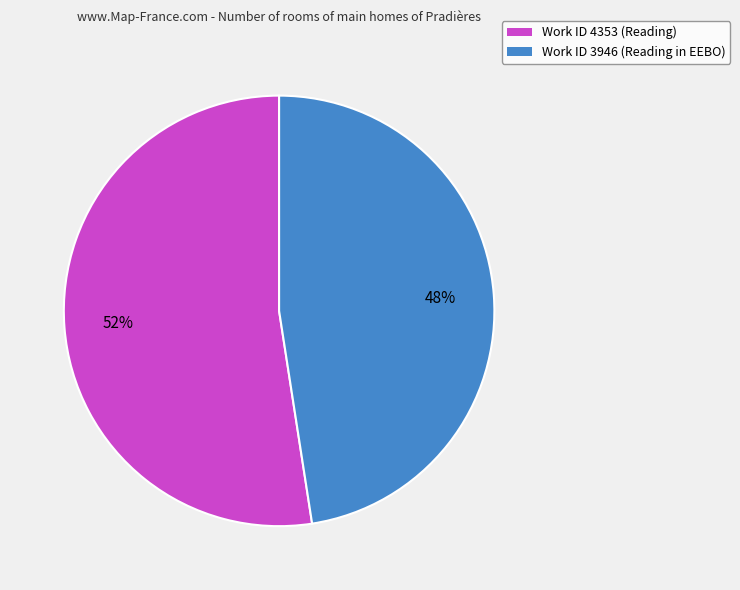

Which slice represents more than half of the pie?

Work ID 4353 (Reading)